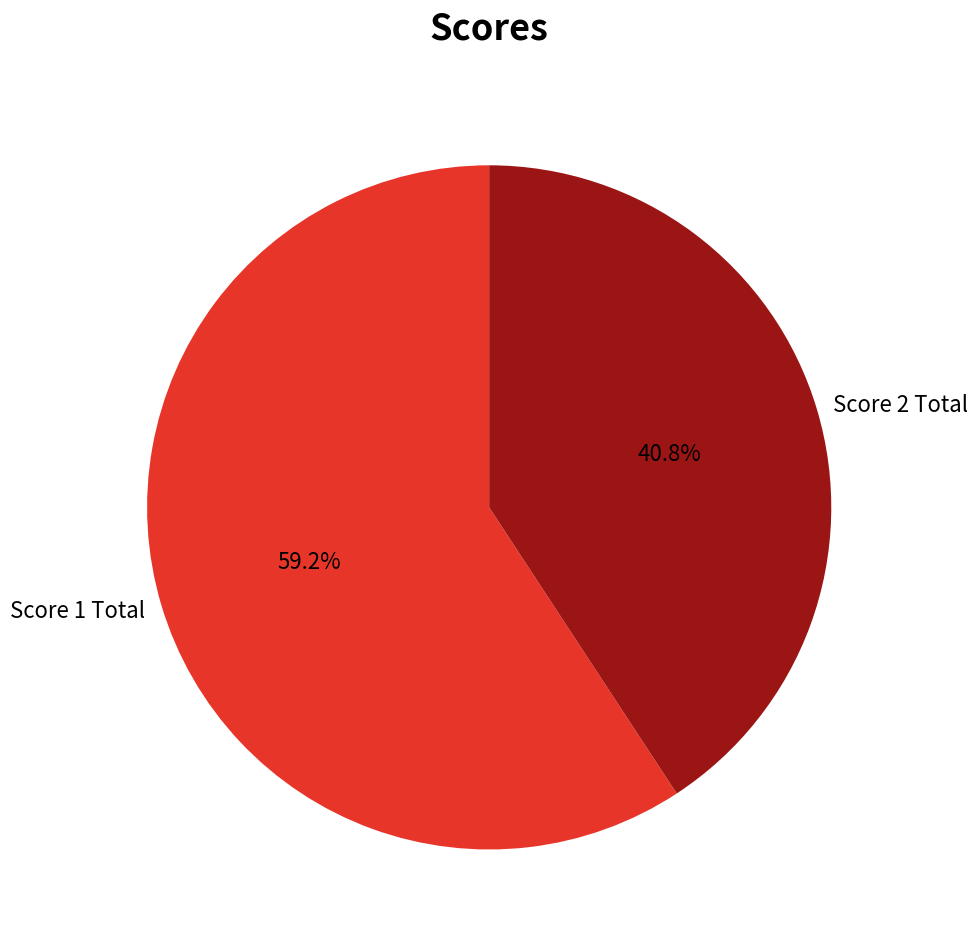

Does any single category account for the majority?

Yes